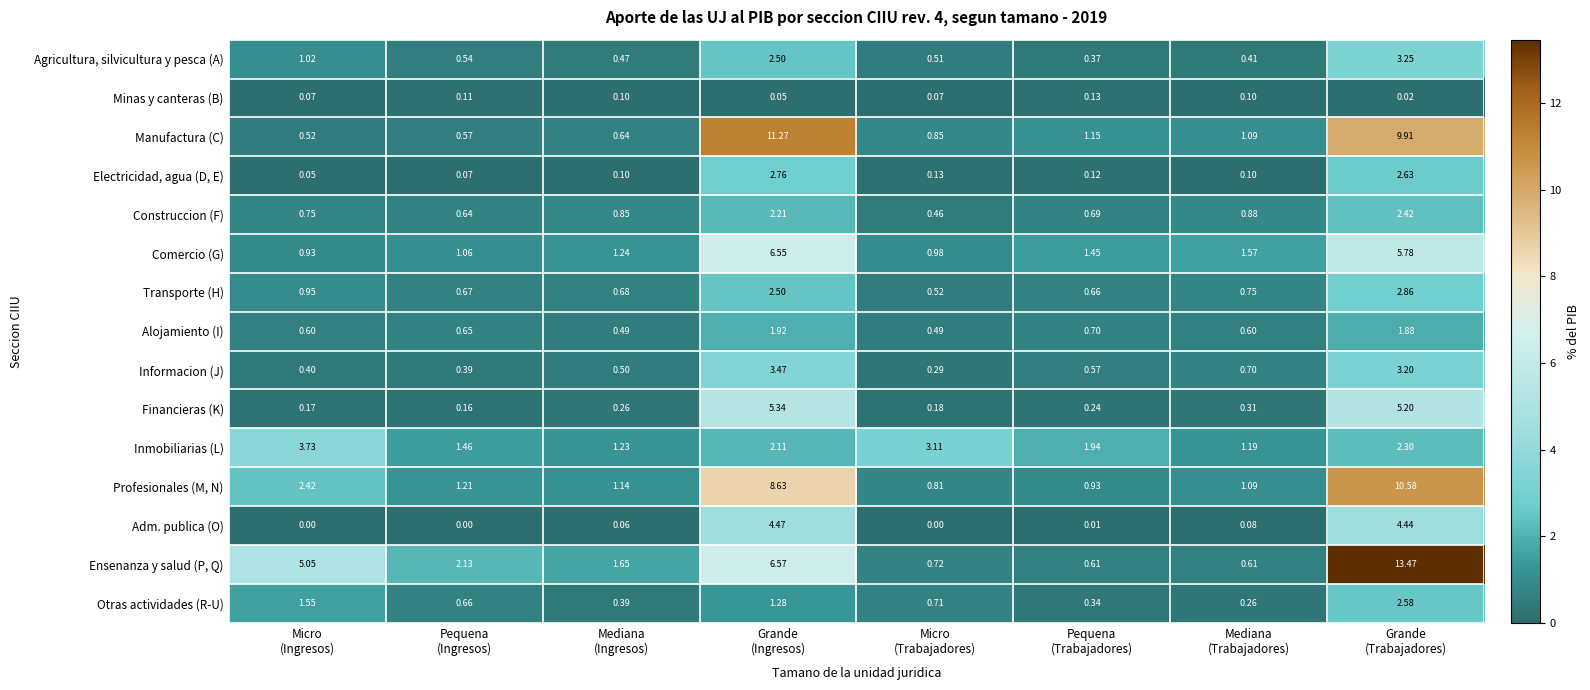

Rank the series at Pequena
(Trabajadores) from highest to lowest value.

Inmobiliarias (L), Comercio (G), Manufactura (C), Profesionales (M, N), Alojamiento (I), Construccion (F), Transporte (H), Ensenanza y salud (P, Q), Informacion (J), Agricultura, silvicultura y pesca (A), Otras actividades (R-U), Financieras (K), Minas y canteras (B), Electricidad, agua (D, E), Adm. publica (O)